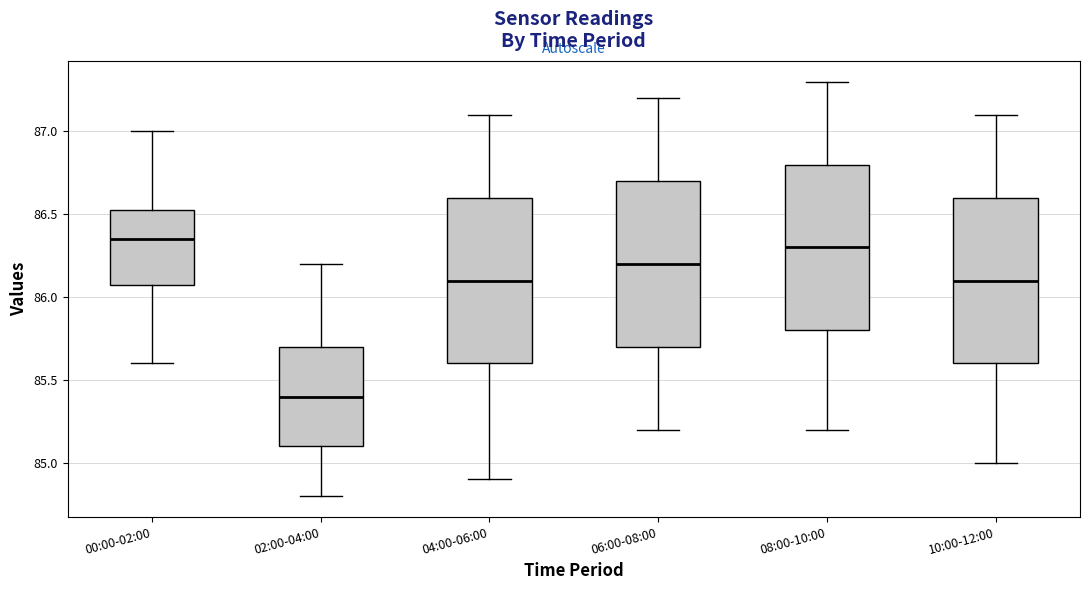

Where does the median line of the box for 10:00-12:00 sit on the y-axis? The values are not printed on the chart, so give them approximately, as read against the axis.

86.10